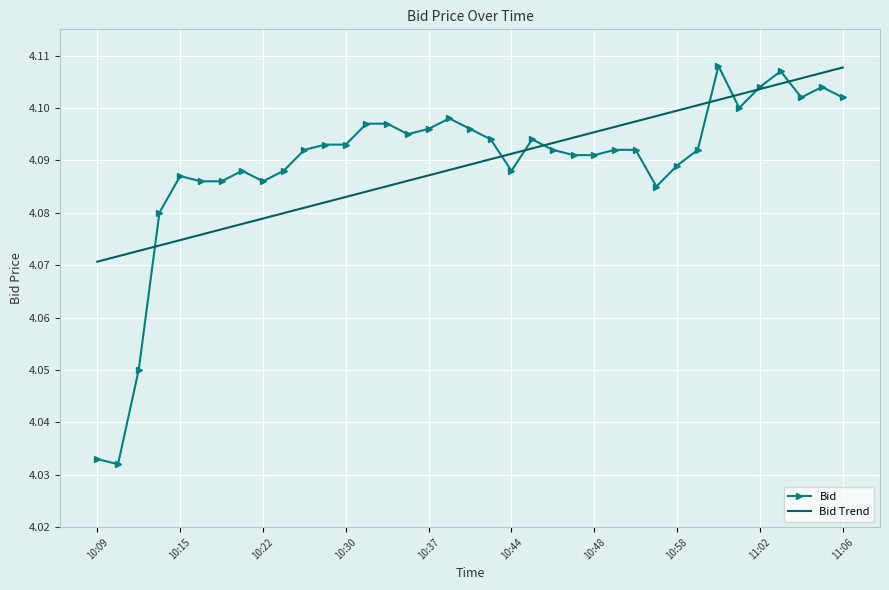

Which series has the widest spread of values?

Bid